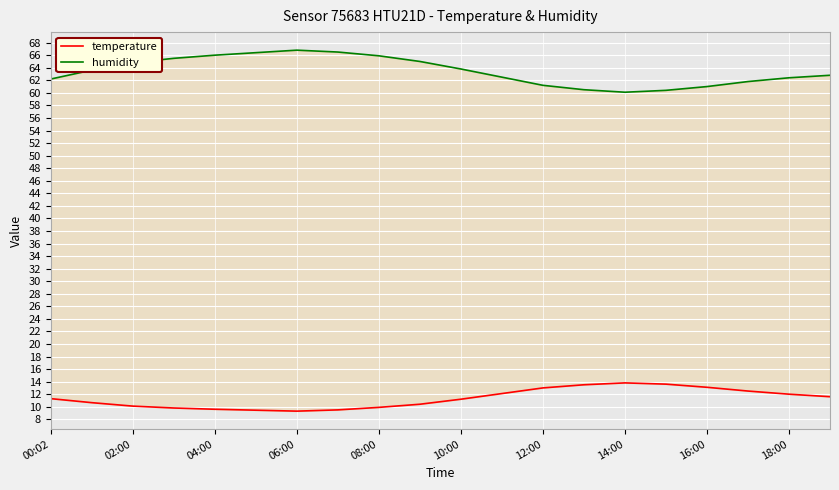

True or false: temperature has a value of 12.1 at 11.

True